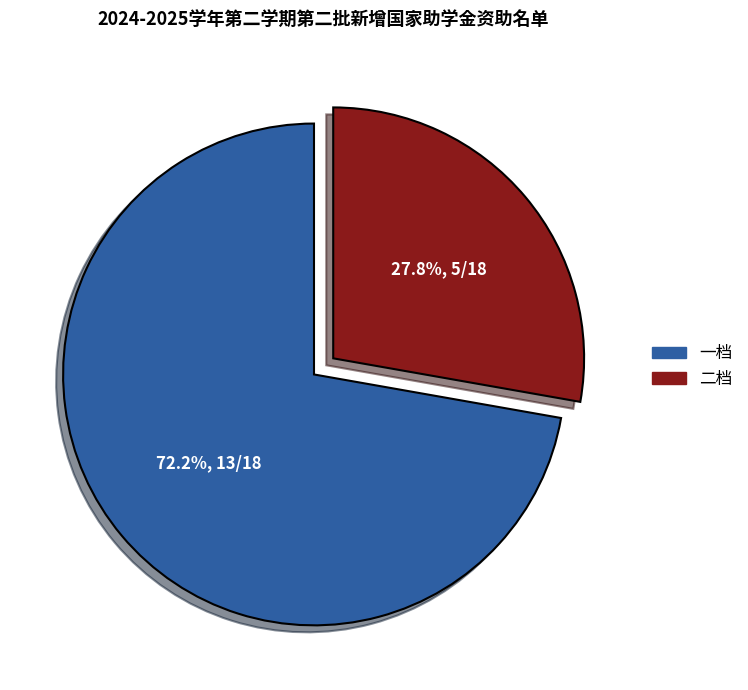

Does any single category account for the majority?

Yes